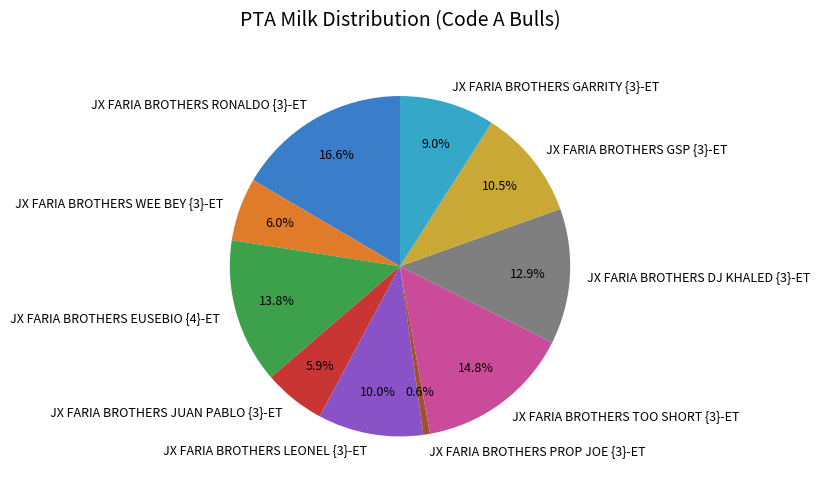

The JX FARIA BROTHERS GARRITY {3}-ET slice represents 1% of the pie. True or false?

False